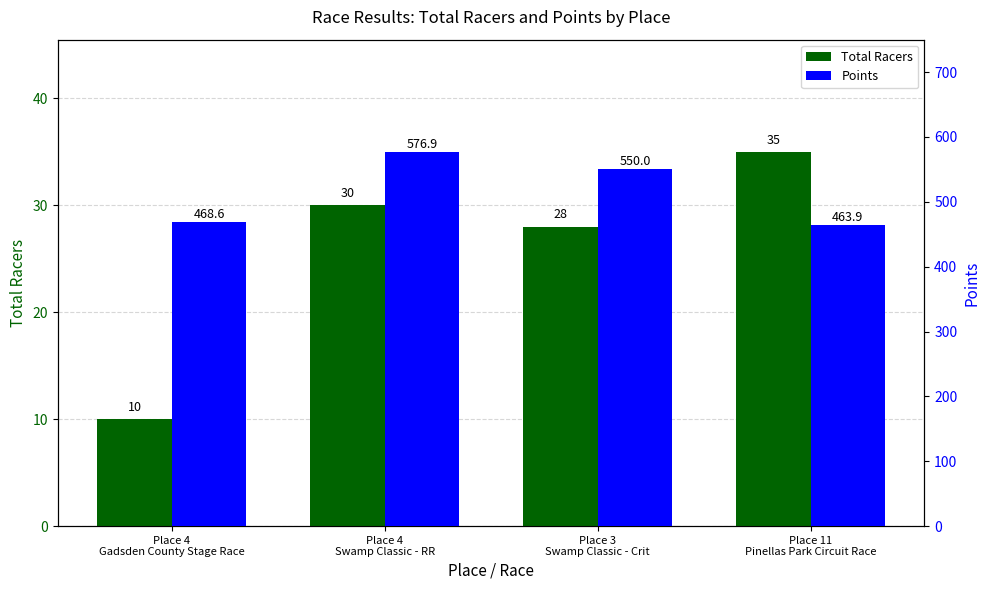

What is the value of the Points bar at the 2nd from the left?

576.9